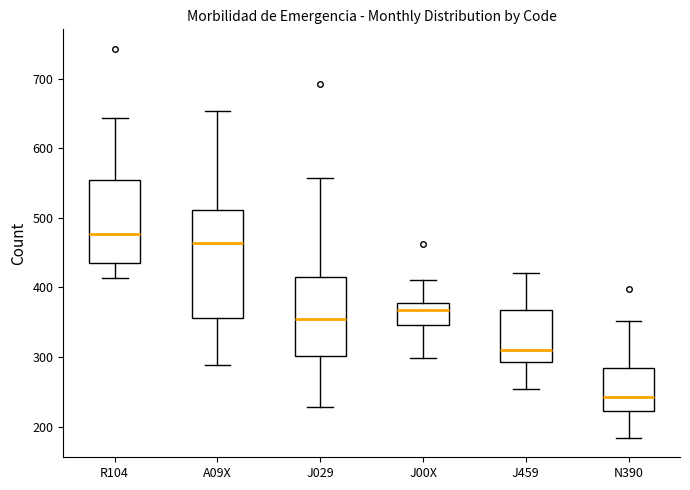

Where does the median line of the box for R104 sit on the y-axis? The values are not printed on the chart, so give them approximately, as read against the axis.

480